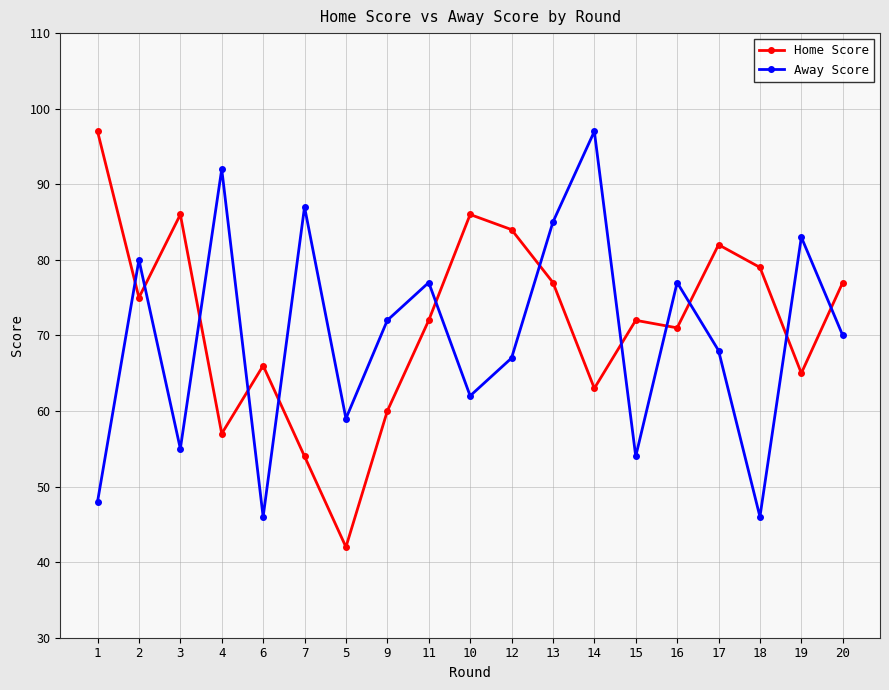

Is the value of Away Score at 1 greater than the value of Home Score at 13?

No